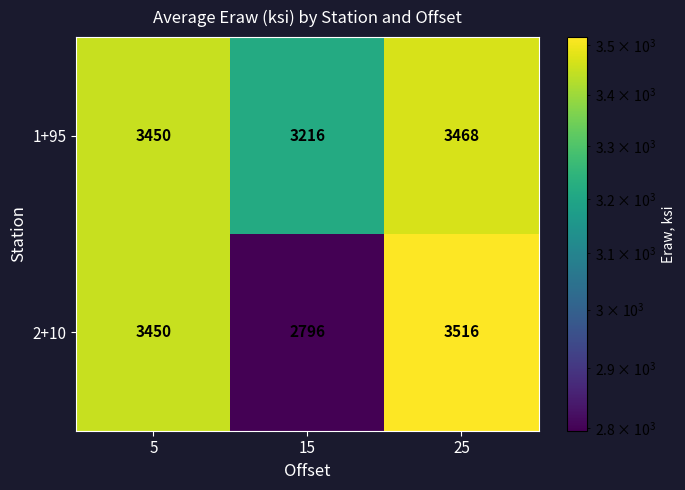

Rank the series by their maximum value, from highest to lowest.

2+10, 1+95